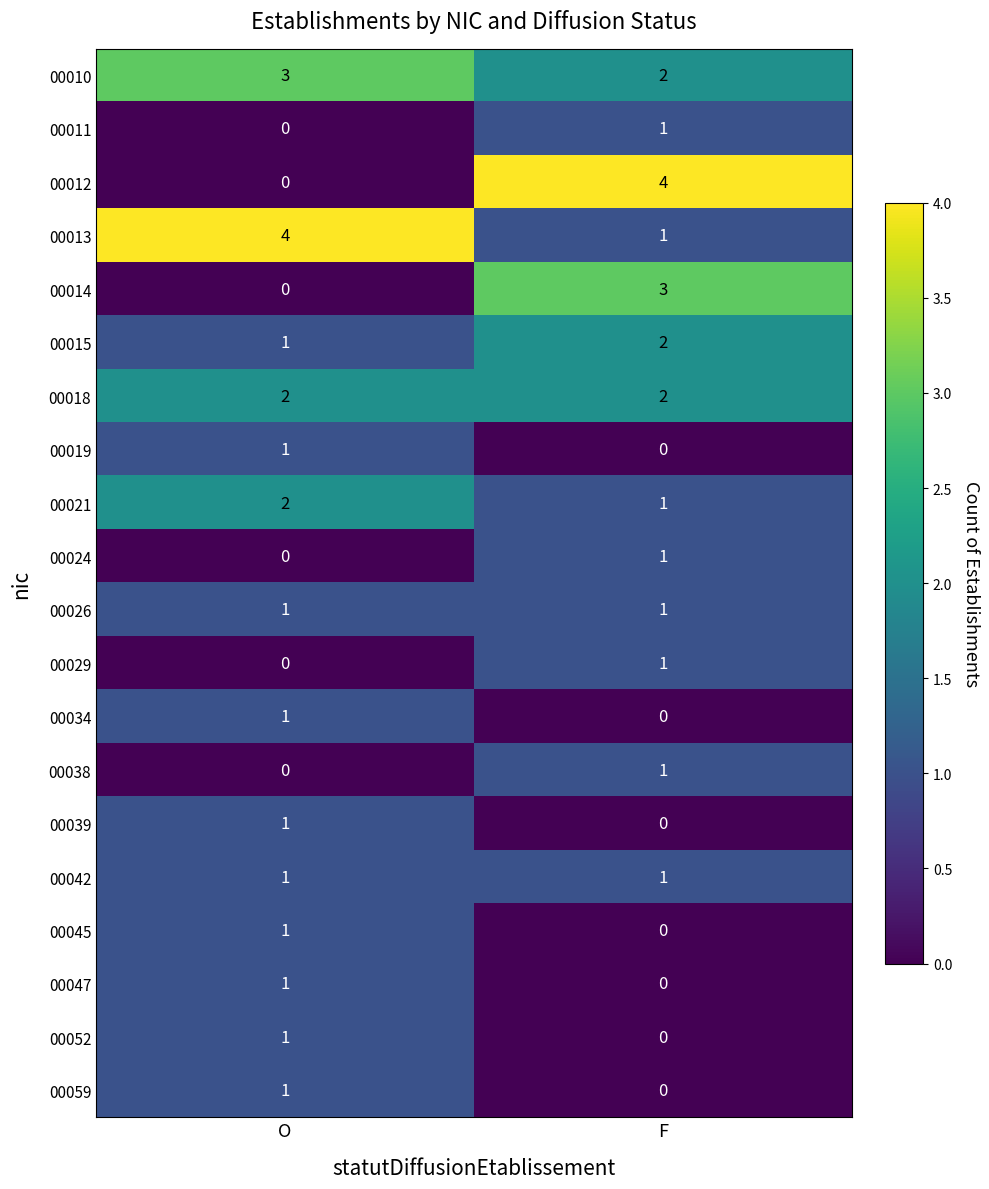

What is the difference between the maximum and minimum values in the 00013 series?

3